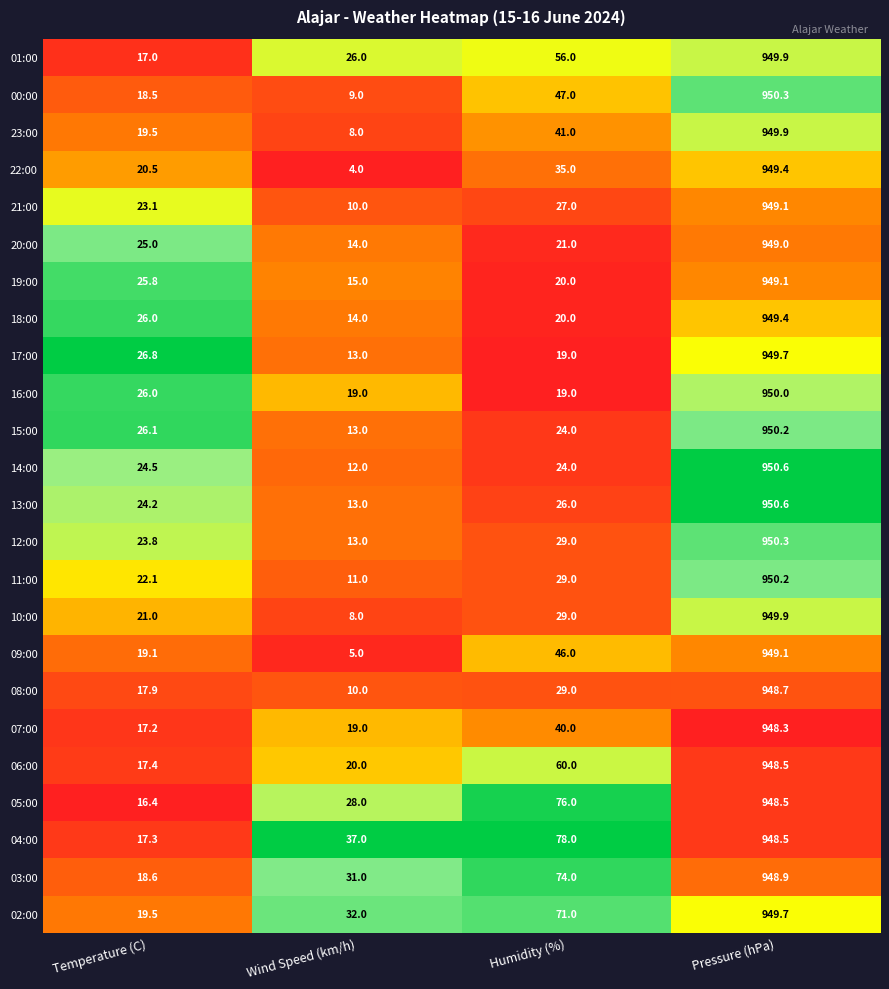

Is it true that 22:00 equals 35.0 at Humidity (%)?

True